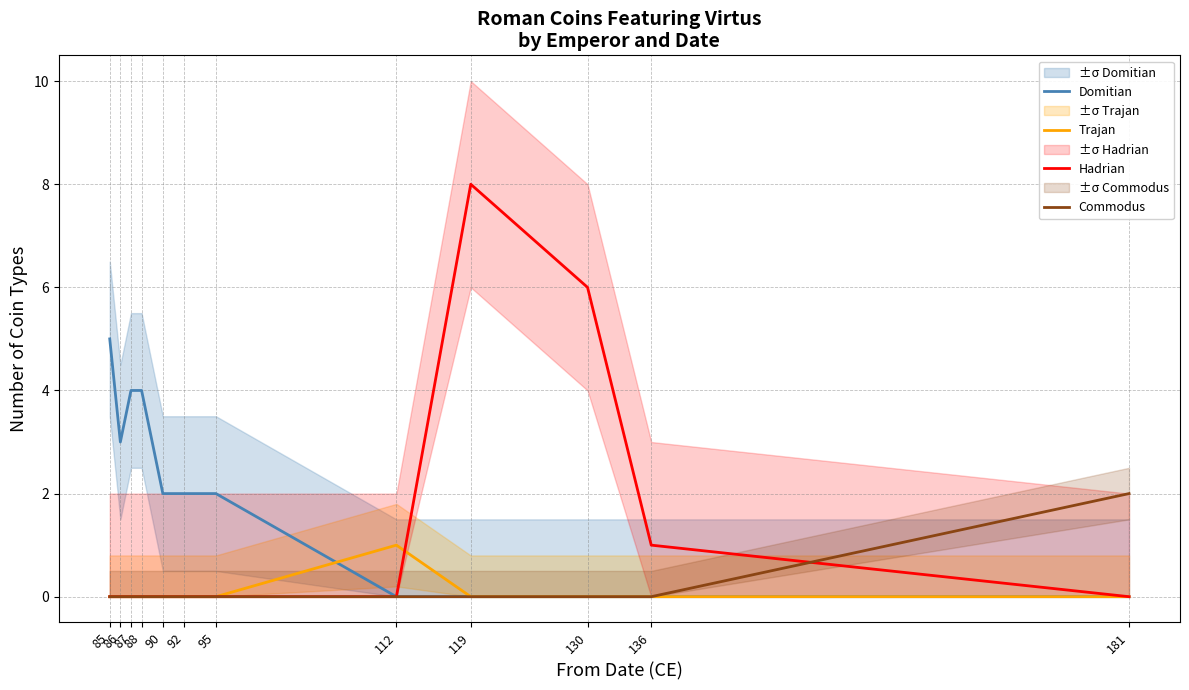

Which series has the largest total across all categories?

Domitian